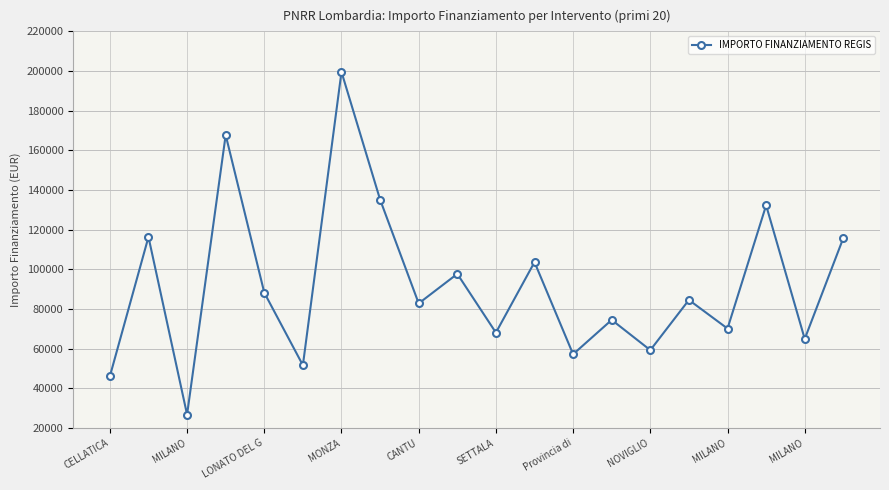

How many interior local valleys (lower than both neighbors) does the data have?

8